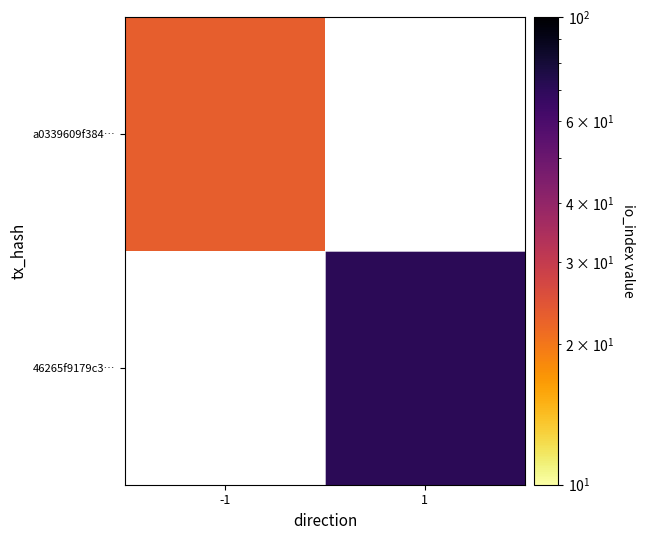

True or false: 46265f9179c3… has a value of 18.7 at 1.

False